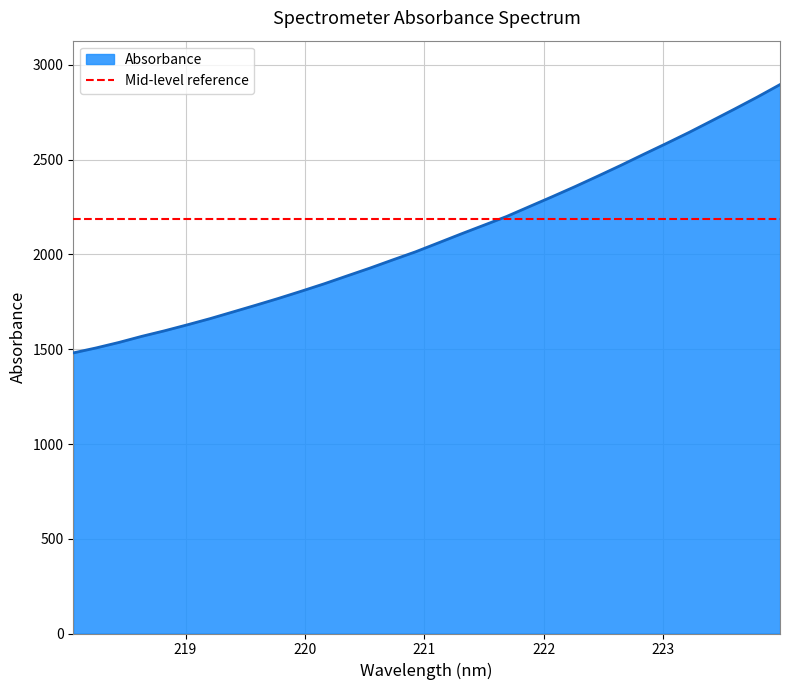

What is the label of the 14th point from the right?

221.4993